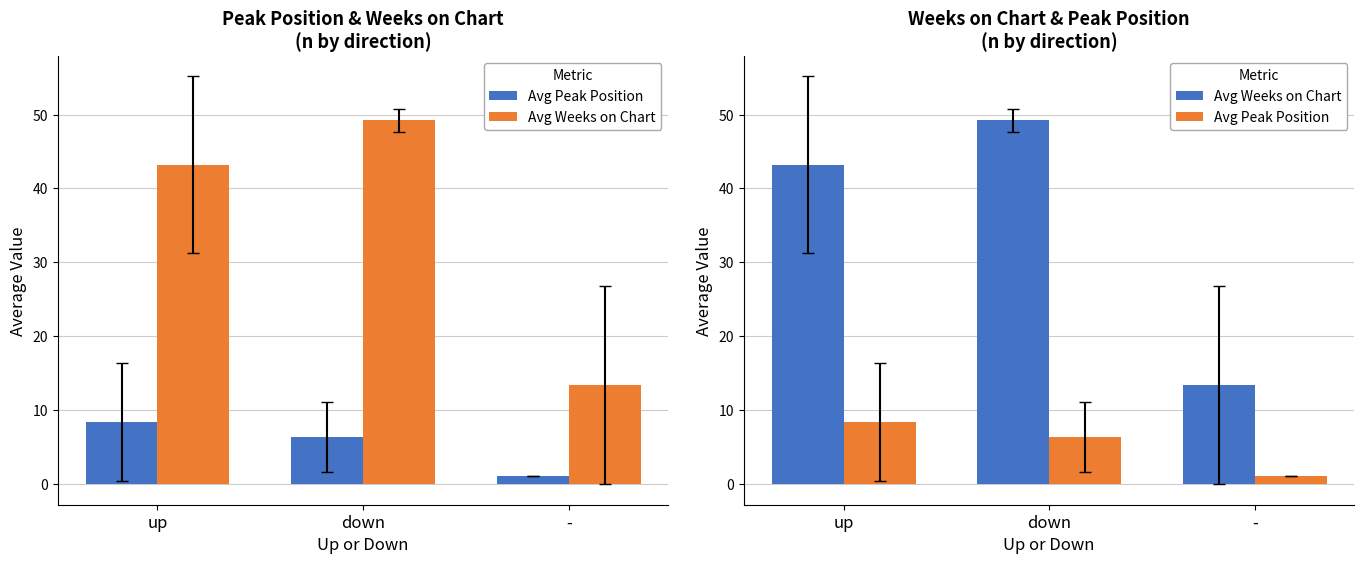

Which category has the highest value across all series?

down